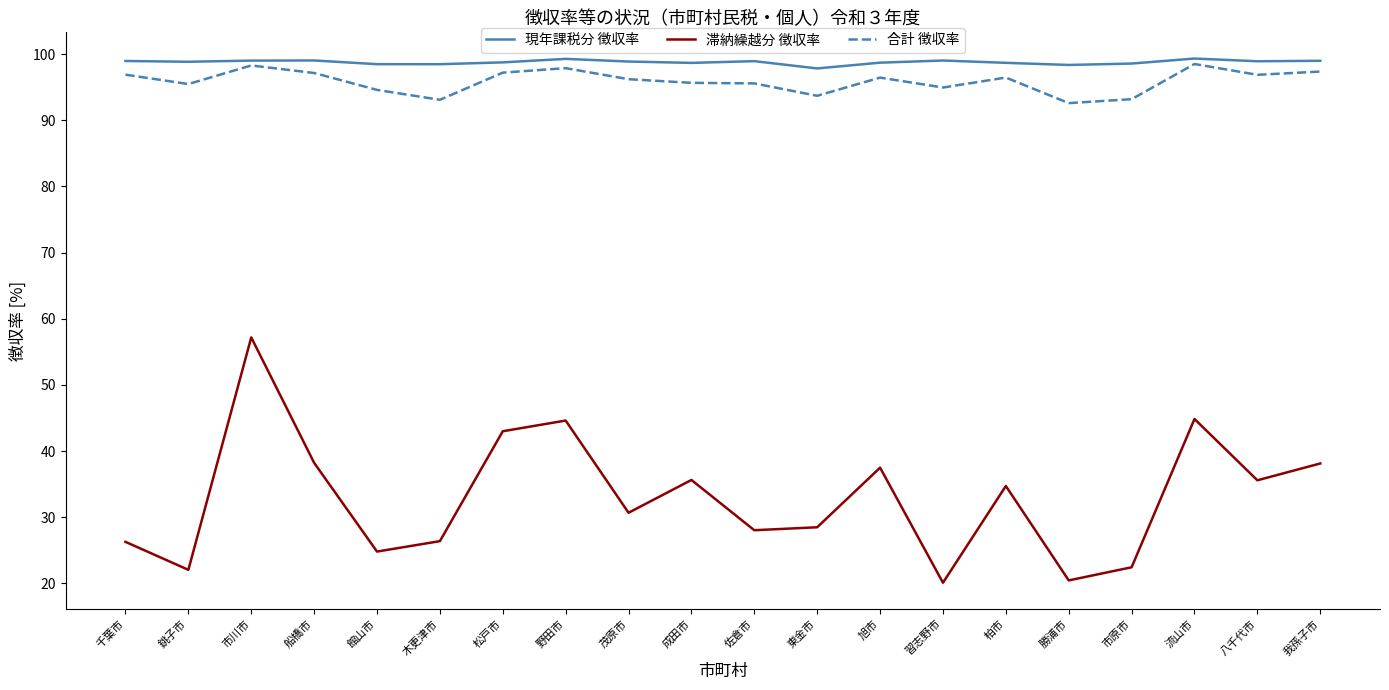

At which category is the sum across all series the highest?

市川市